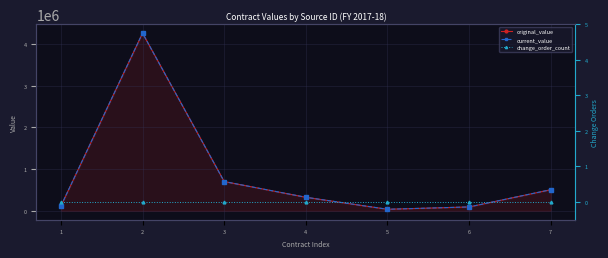

True or false: change_order_count has more than 0 points higher than both neighbors.

False